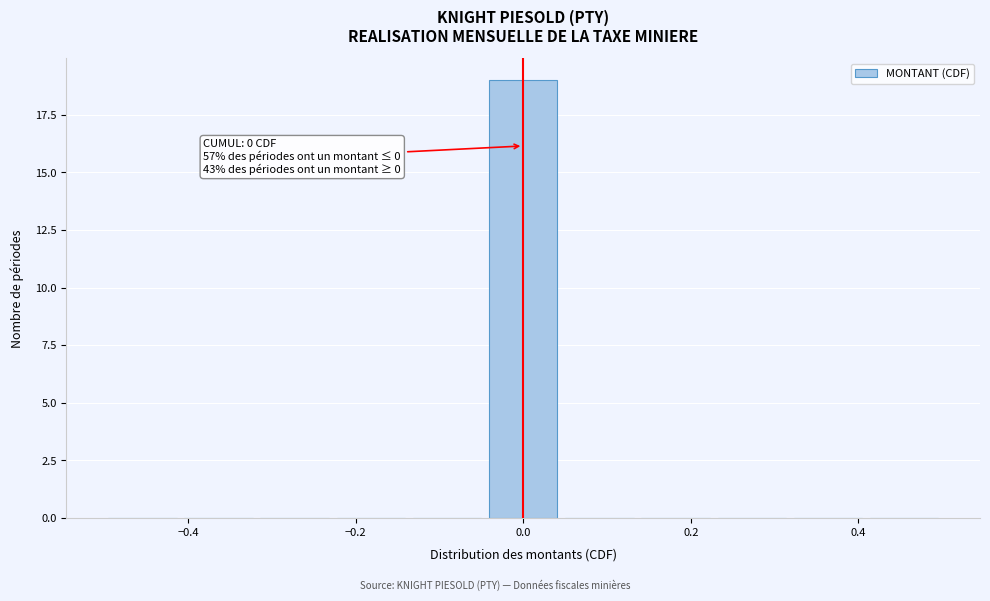

Over which range of the x-axis is the bar tallest?

-0.04 to 0.04